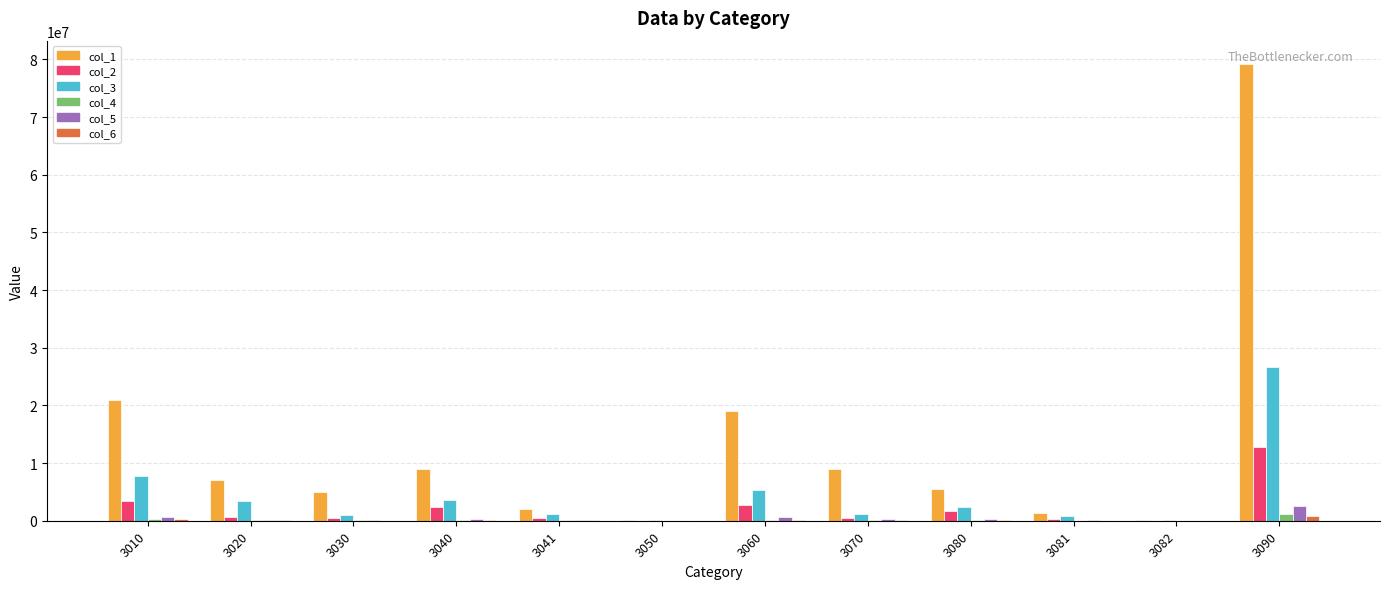

What is the maximum value for col_5?

2546871